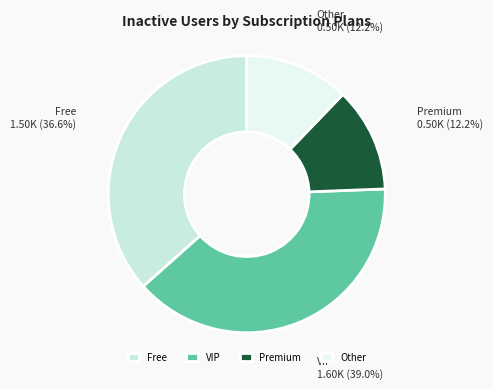

How many segments does this pie chart have?

4